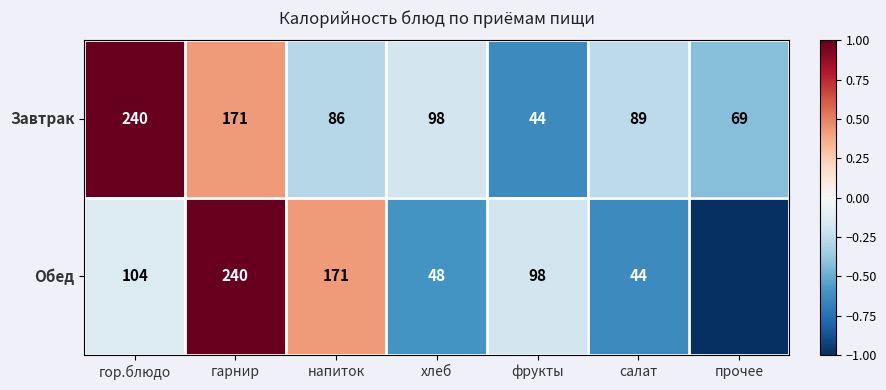

Which category has the highest value in the Завтрак series?

гор.блюдо